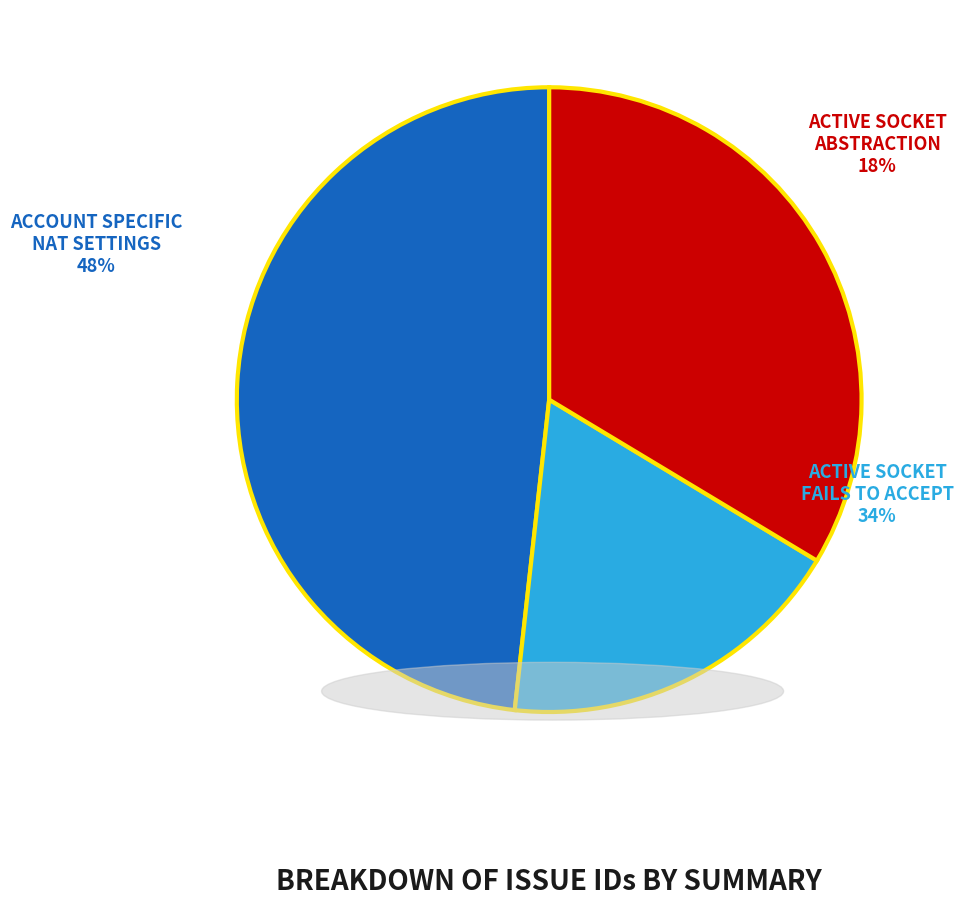

Count the number of slices in the pie.

3